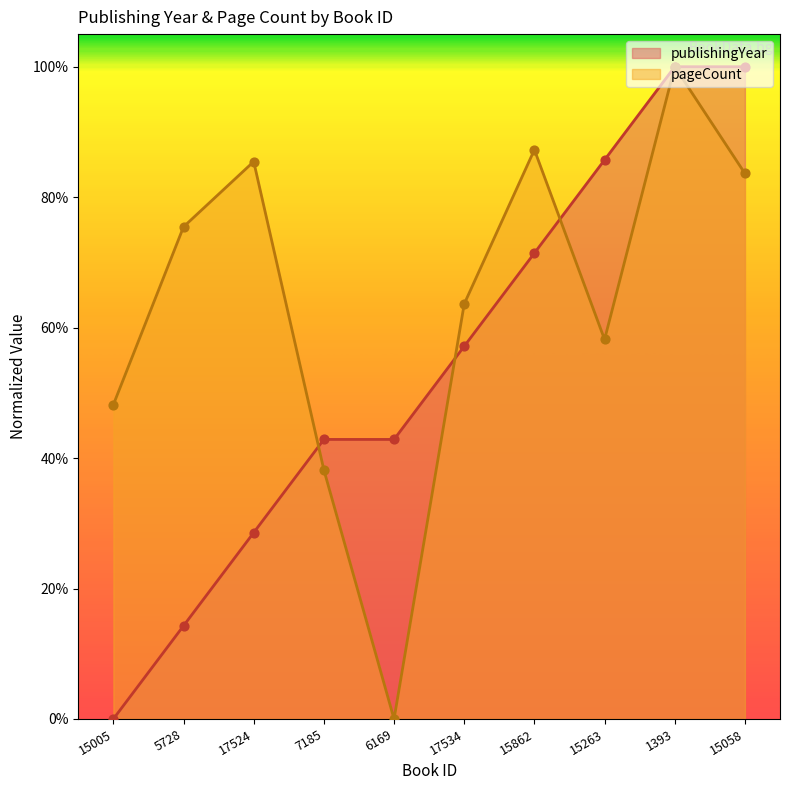

Which series contains the lowest Y value?

publishingYear